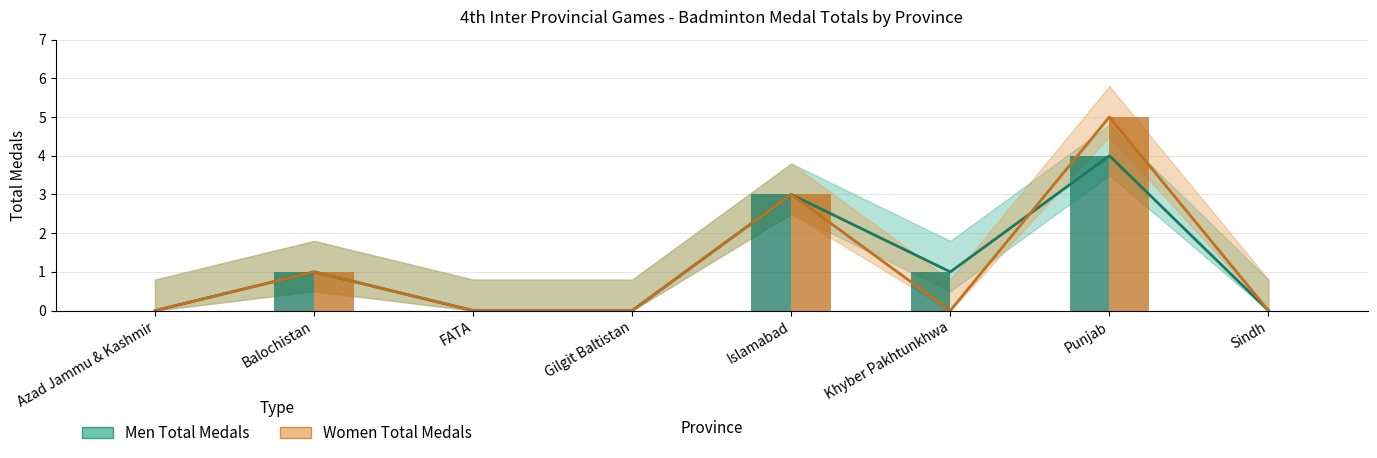

At which category is the sum across all series the highest?

Punjab